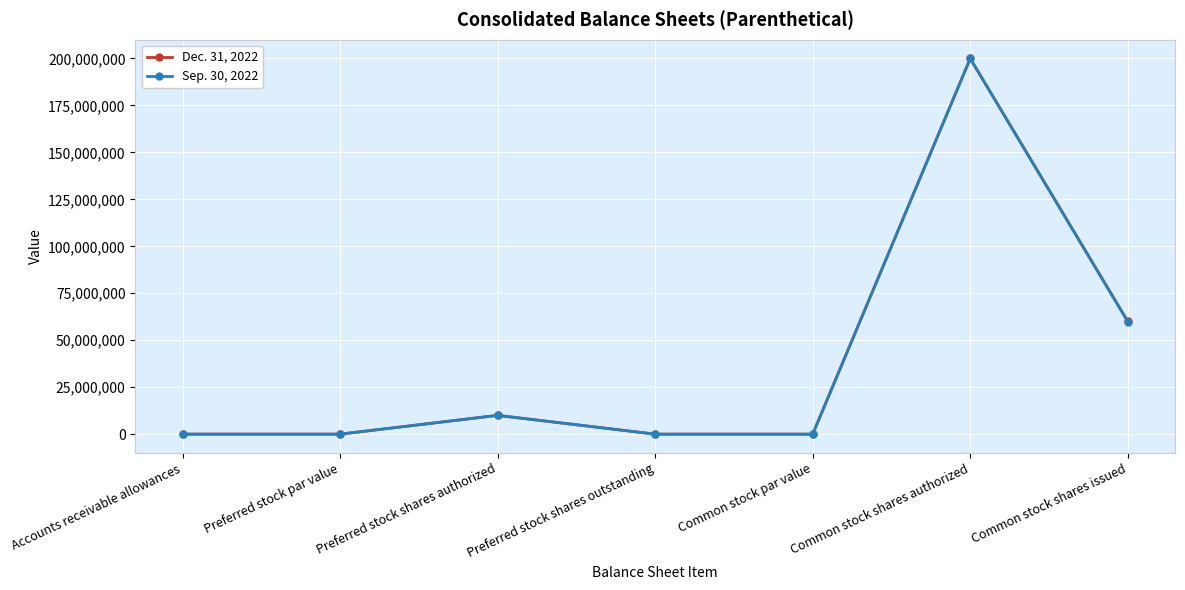

List the series in order of their overall mean, lowest first.

Sep. 30, 2022, Dec. 31, 2022